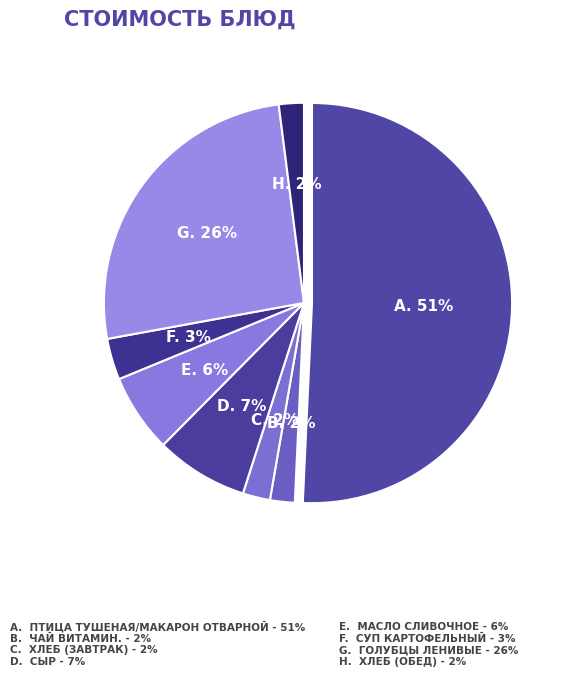

Between Чай витамин. and Масло сливочное, which is larger?

Масло сливочное